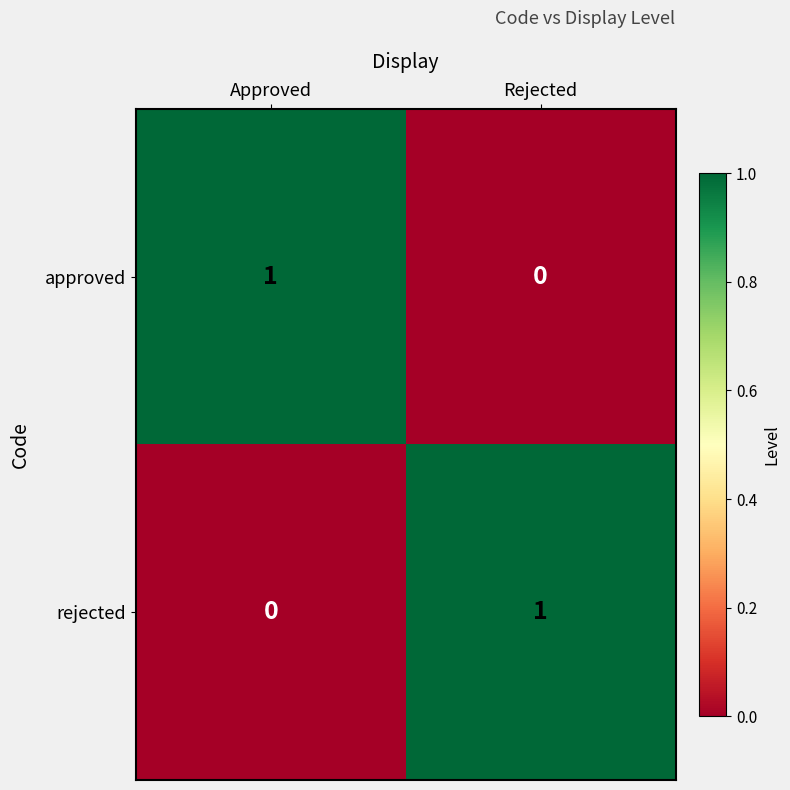

The value of approved at Approved is 1. True or false?

True